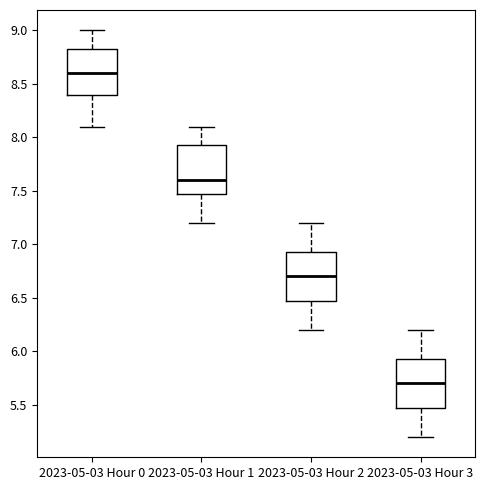

Reading left to right, read every box against the y-axis: the position of its median line, the range the box covers, and the ends of its whiskers. The values are not printed on the chart, so give them approximately, as read against the axis.

2023-05-03 Hour 0: median 8.60, box 8.40 to 8.85, whiskers 8.10 to 9.00
2023-05-03 Hour 1: median 7.60, box 7.50 to 7.95, whiskers 7.20 to 8.10
2023-05-03 Hour 2: median 6.70, box 6.50 to 6.95, whiskers 6.20 to 7.20
2023-05-03 Hour 3: median 5.70, box 5.50 to 5.95, whiskers 5.20 to 6.20